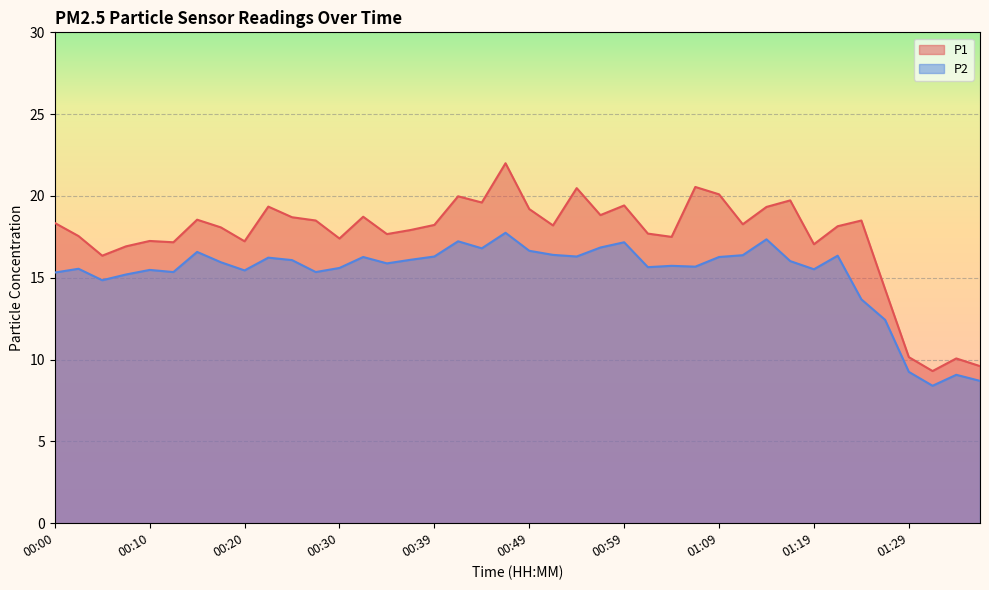

At which category is the sum across all series the highest?

00:47